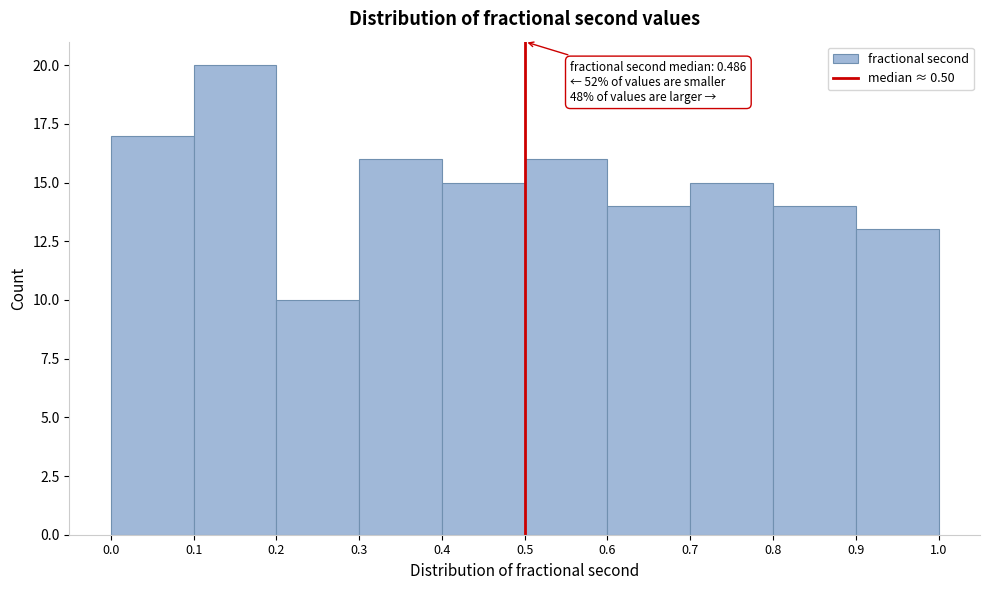

Which range on the x-axis has the tallest bar?

0.1 to 0.2